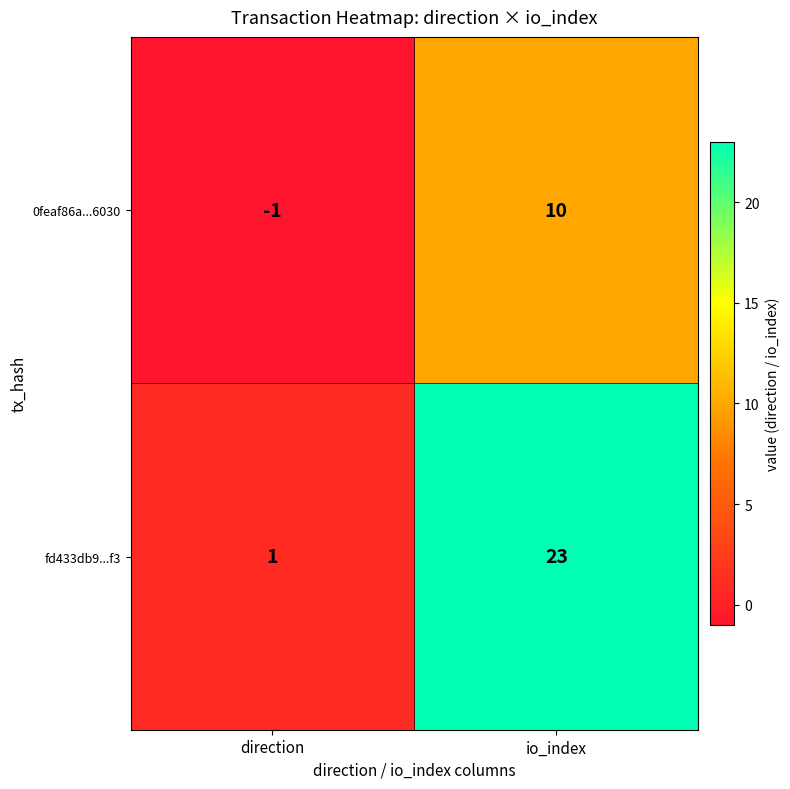

At which label does fd433db9...f3 reach its peak?

io_index